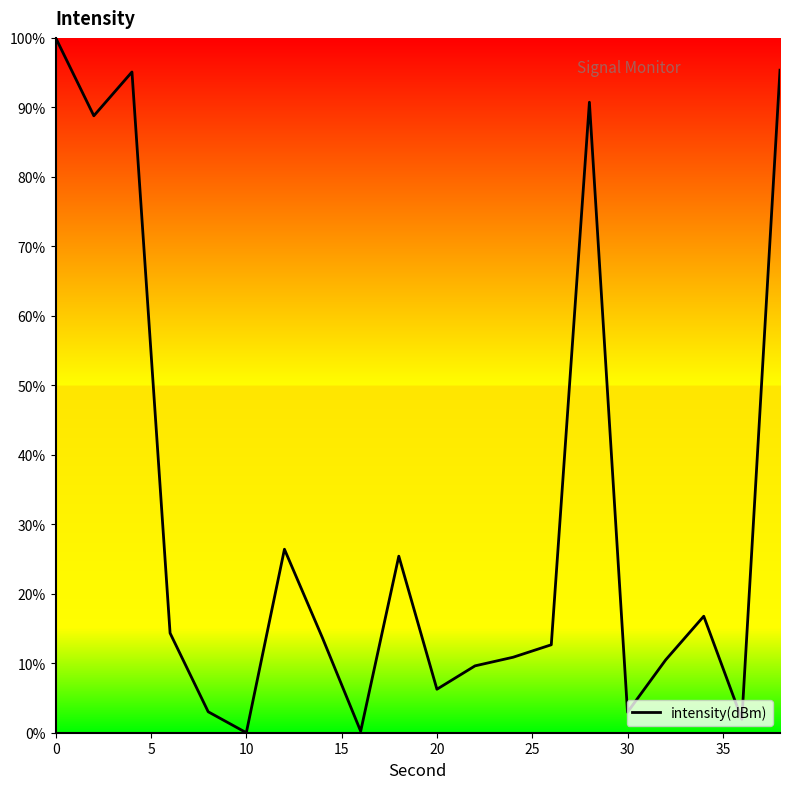

What is the difference between the maximum and minimum values?

100.0